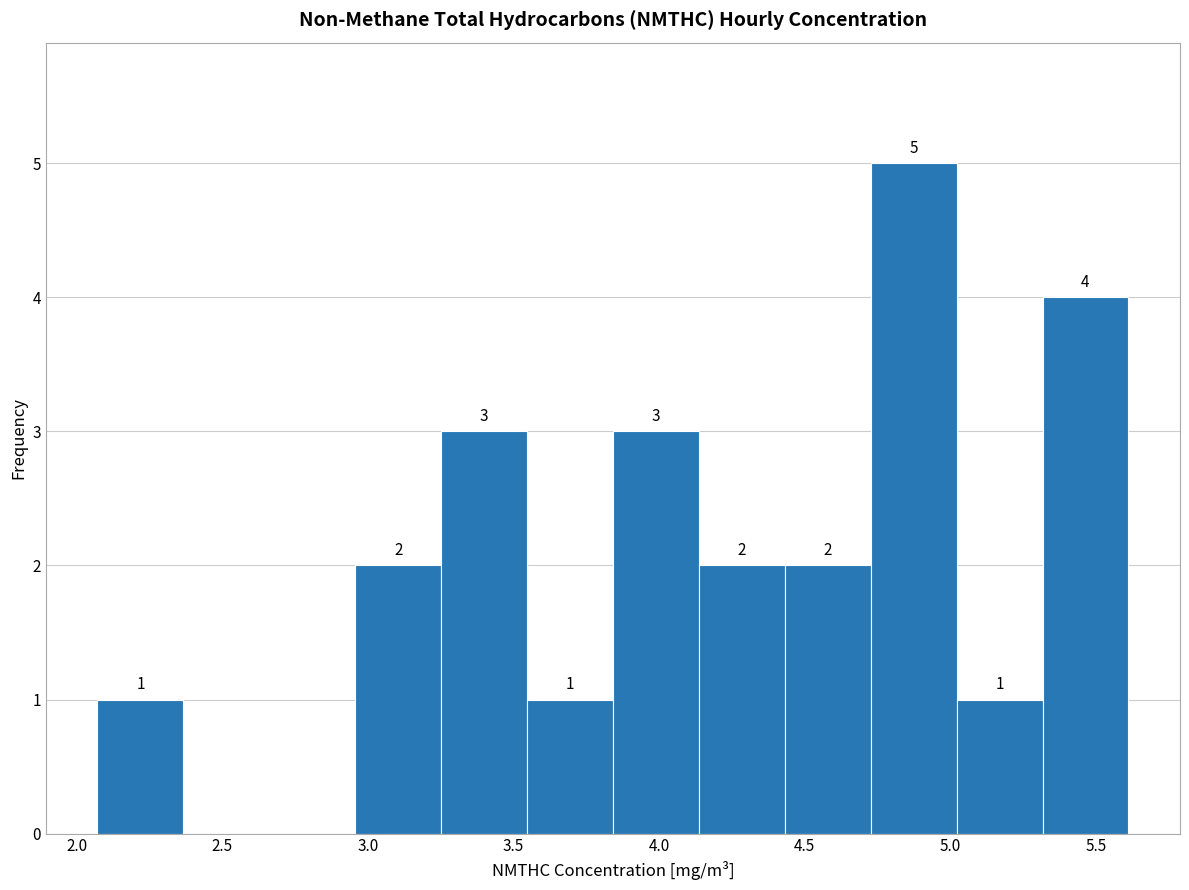

Over which range of the x-axis is the bar tallest?

4.75 to 5.00